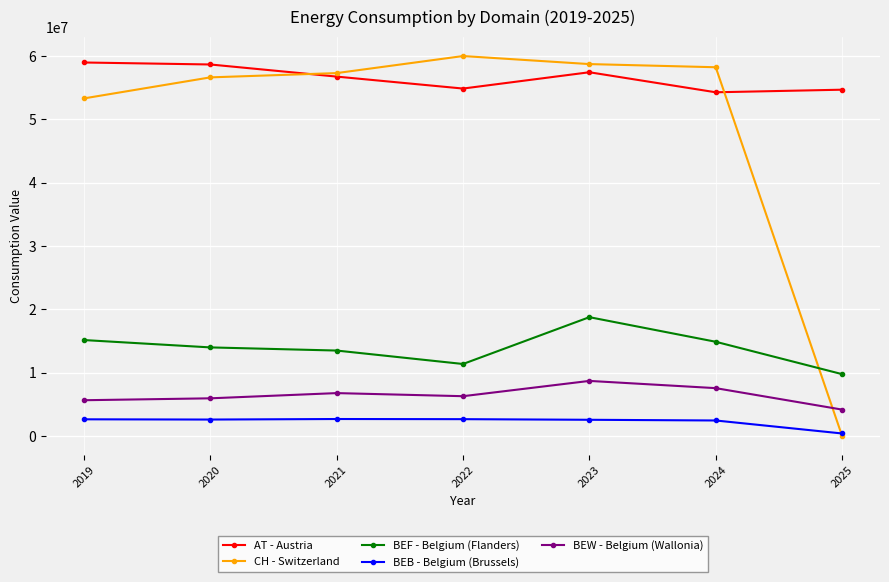

Which series has the widest spread of values?

CH - Switzerland